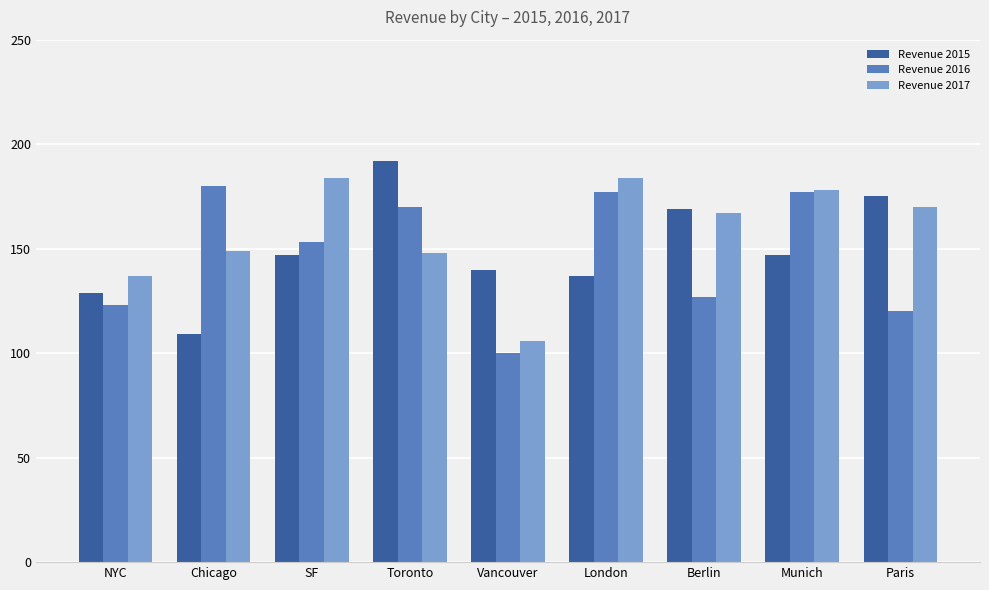

What is the difference between the highest and lowest values at Munich?

31